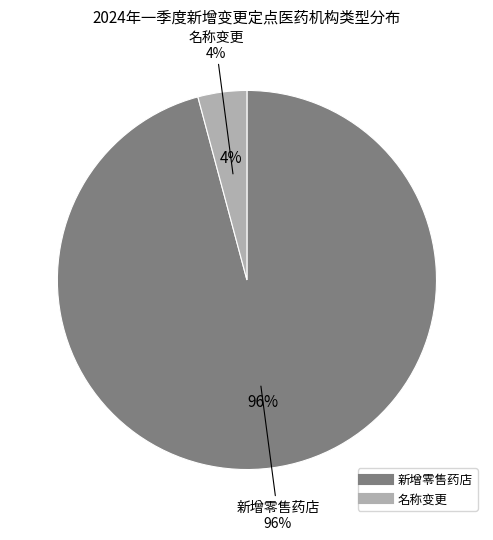

To the nearest percent, what percentage of the pie is 名称变更?

4%